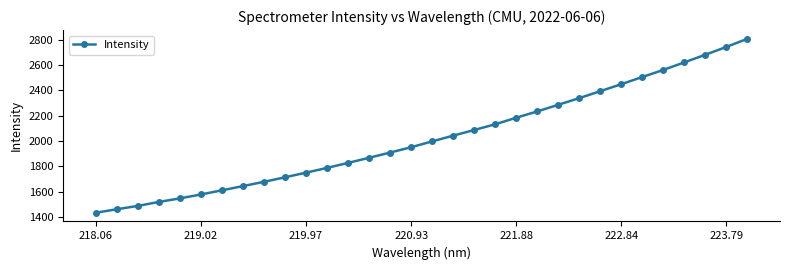

How many categories are shown in the chart?

32